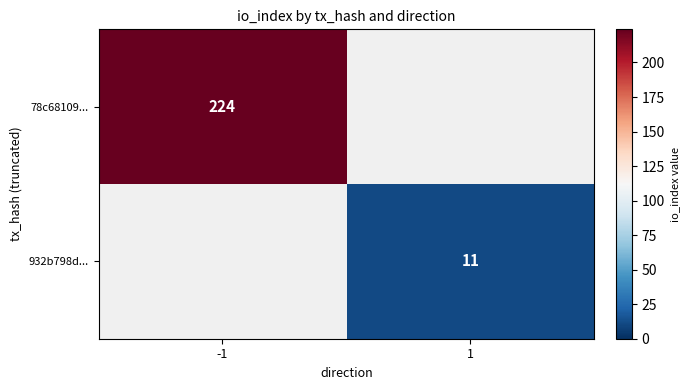

Is it true that 78c68109... equals 224 at -1?

True